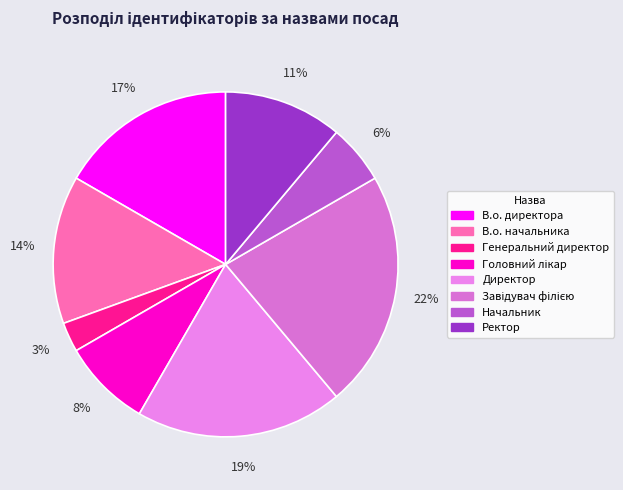

What percentage is the Завідувач філією slice, to the nearest percent?

22%